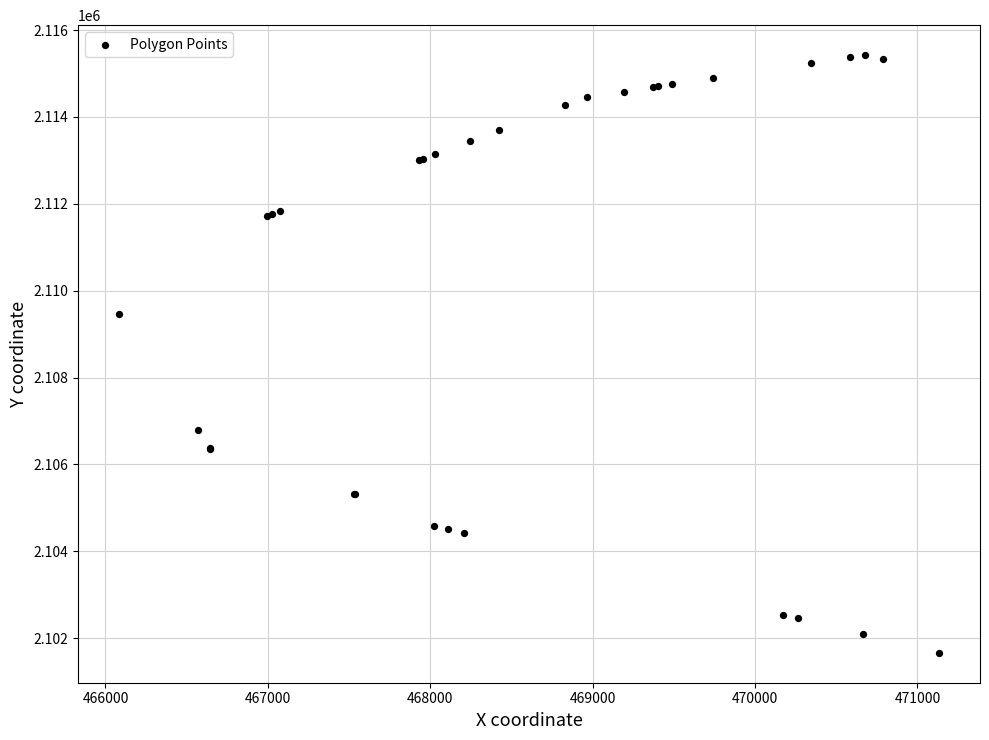

What Y value in the scatter plot is closest to 2108542?

2109467.7